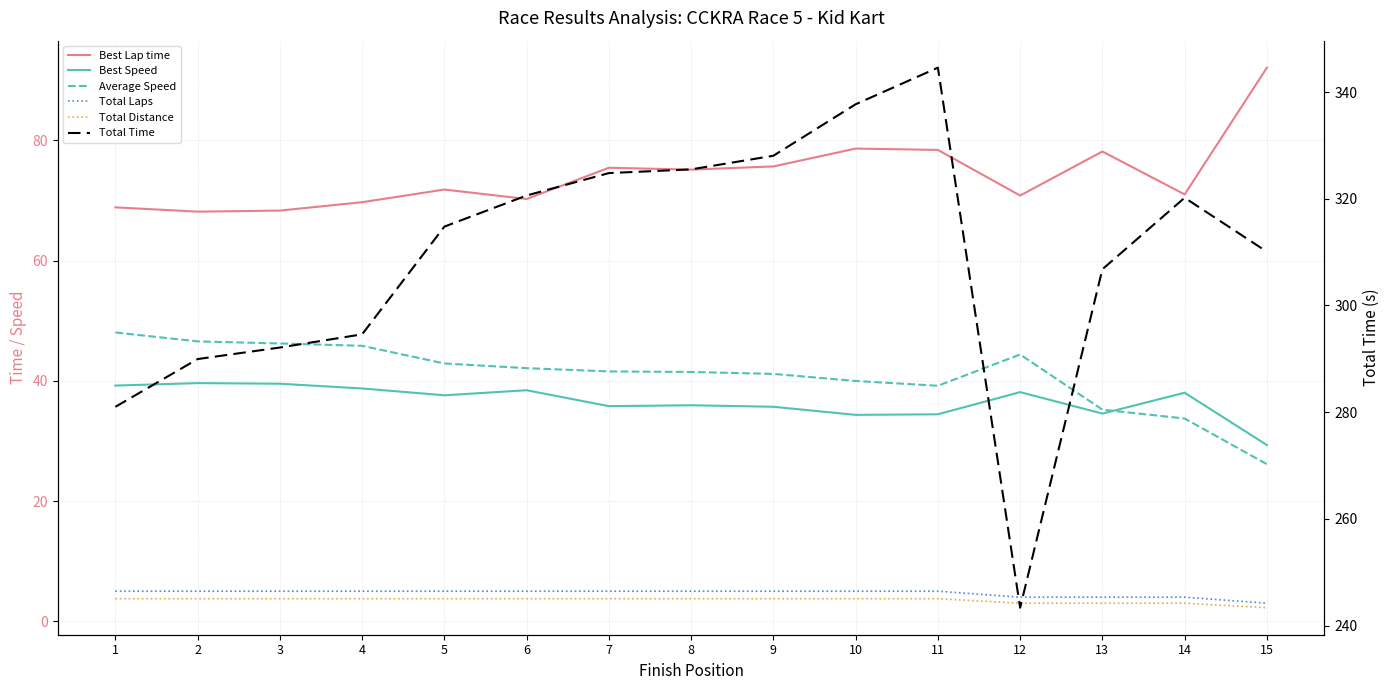

True or false: Total Distance and Average Speed cross at least once.

False